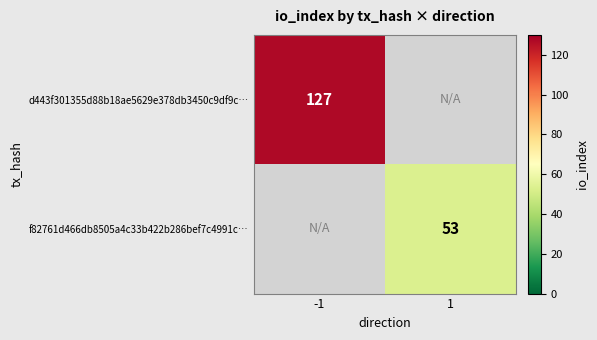

Count the number of data series in this chart.

2